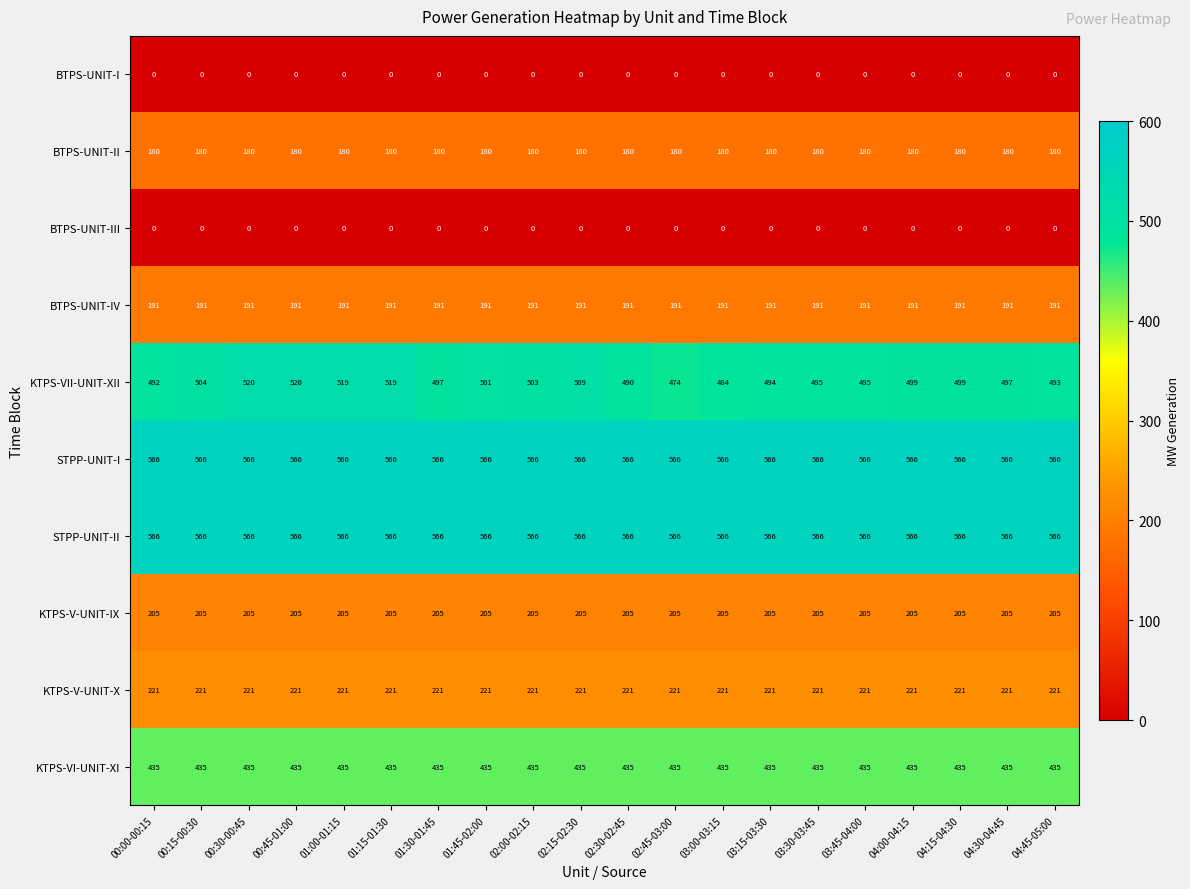

What is the average value of the KTPS-V-UNIT-IX series?

205